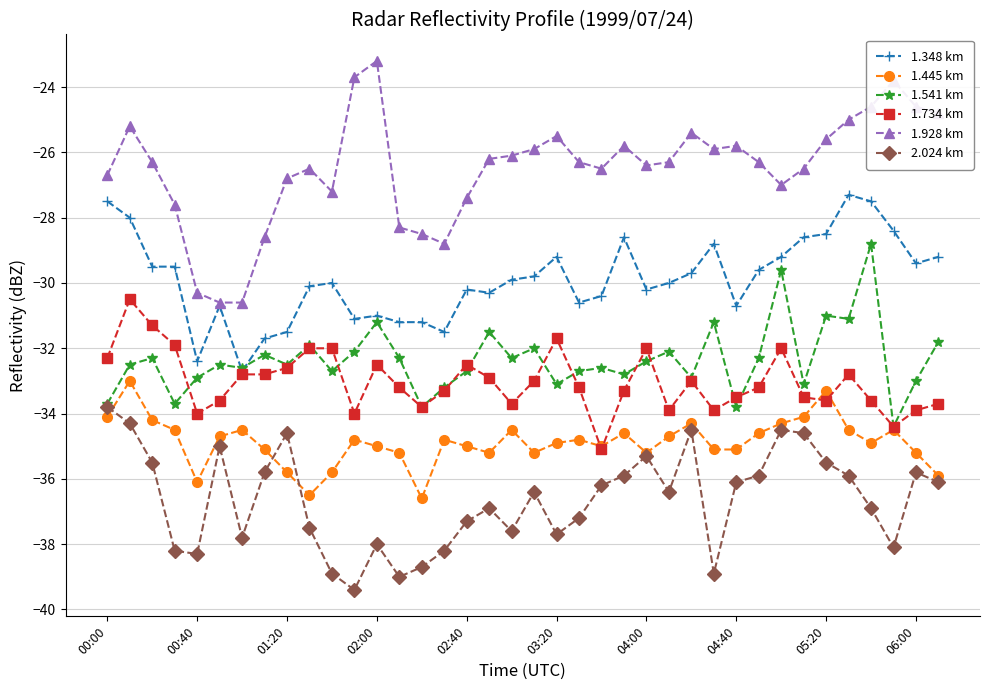

What are all the series names shown in the legend?

1.348 km, 1.445 km, 1.541 km, 1.734 km, 1.928 km, 2.024 km